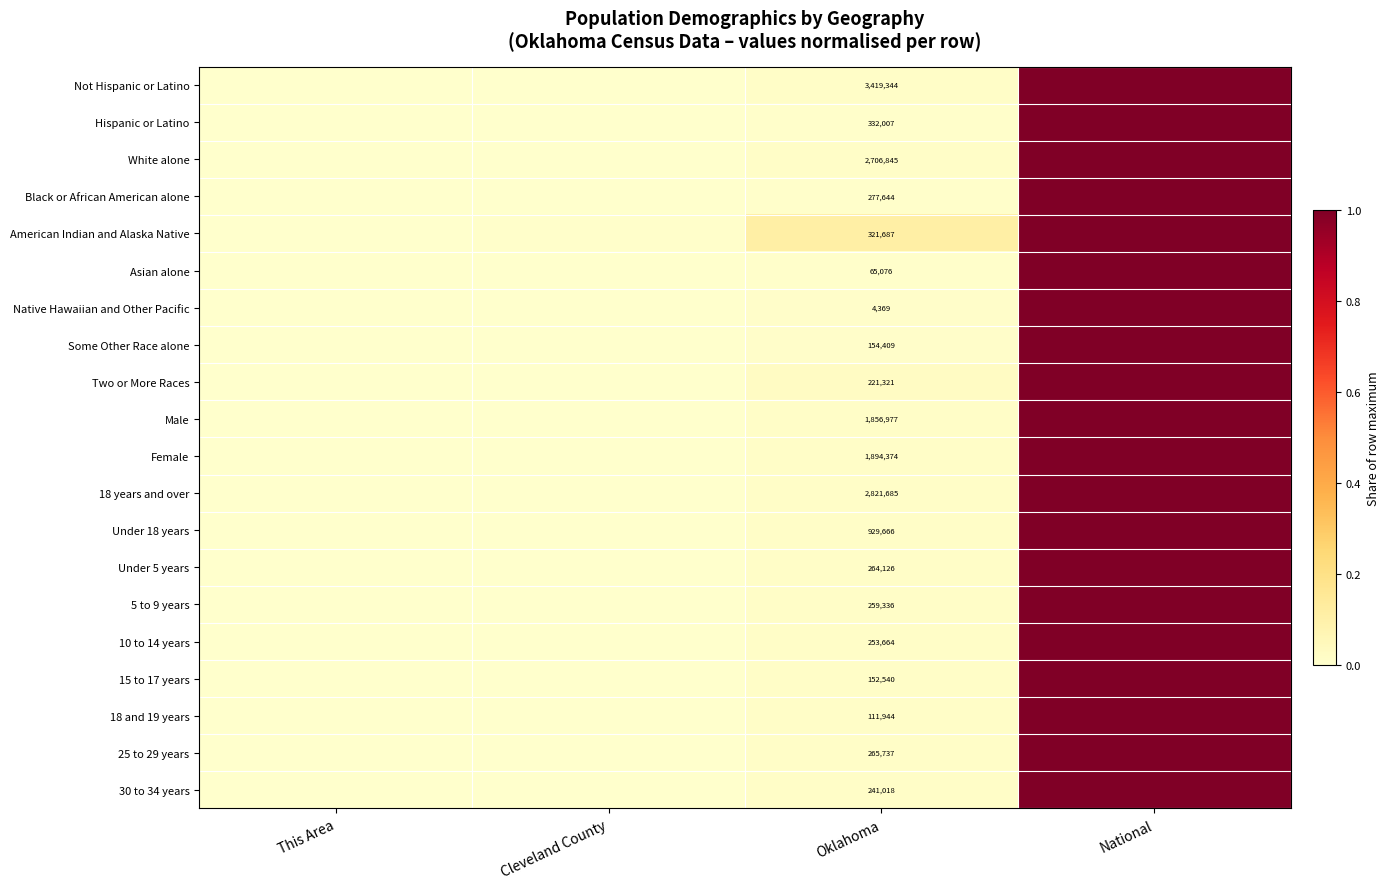

The value of 10 to 14 years at National is 1.0. True or false?

True